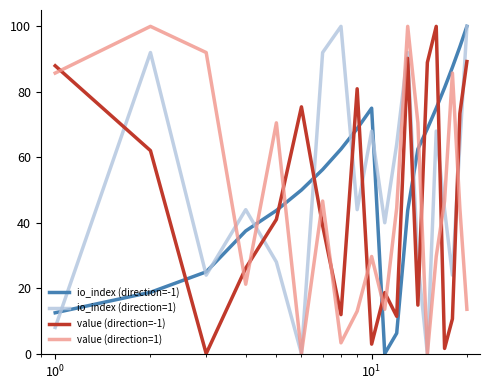

True or false: value (direction=-1) and io_index (direction=1) intersect in this chart.

True